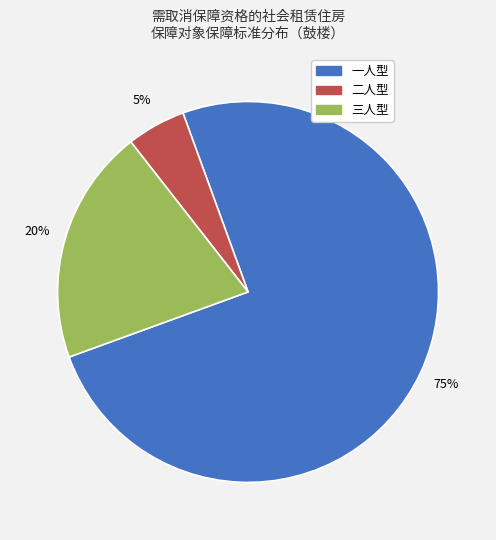

Between 一人型 and 二人型, which is larger?

一人型